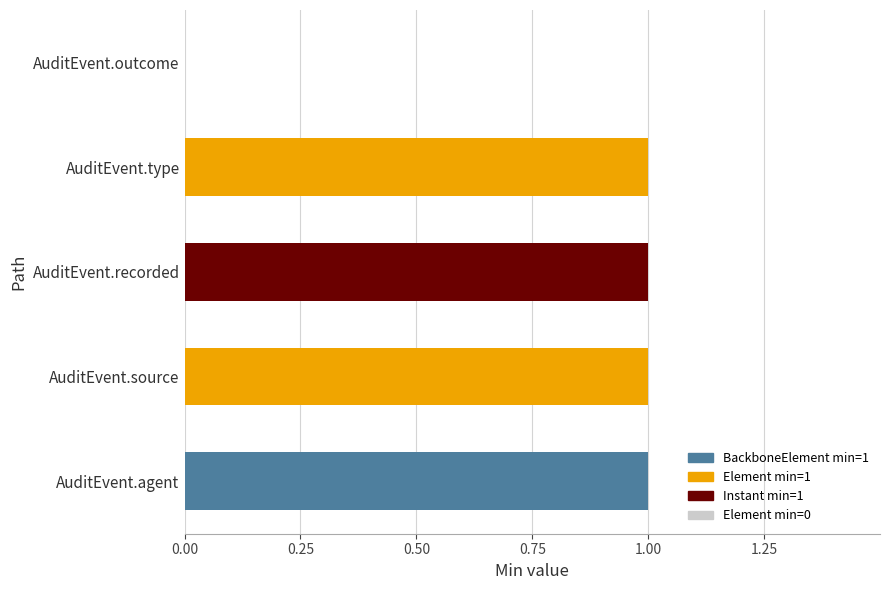

Approximately how many times larger is the value at AuditEvent.type compared to AuditEvent.source?

1.0